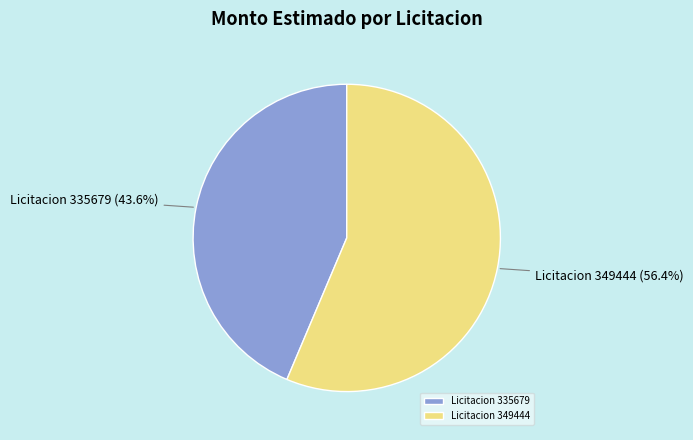

Which slice represents more than half of the pie?

Licitacion 349444